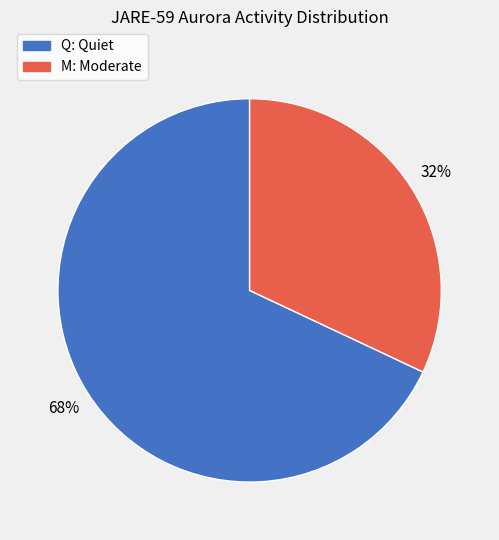

To the nearest percent, what is the average slice percentage?

50%